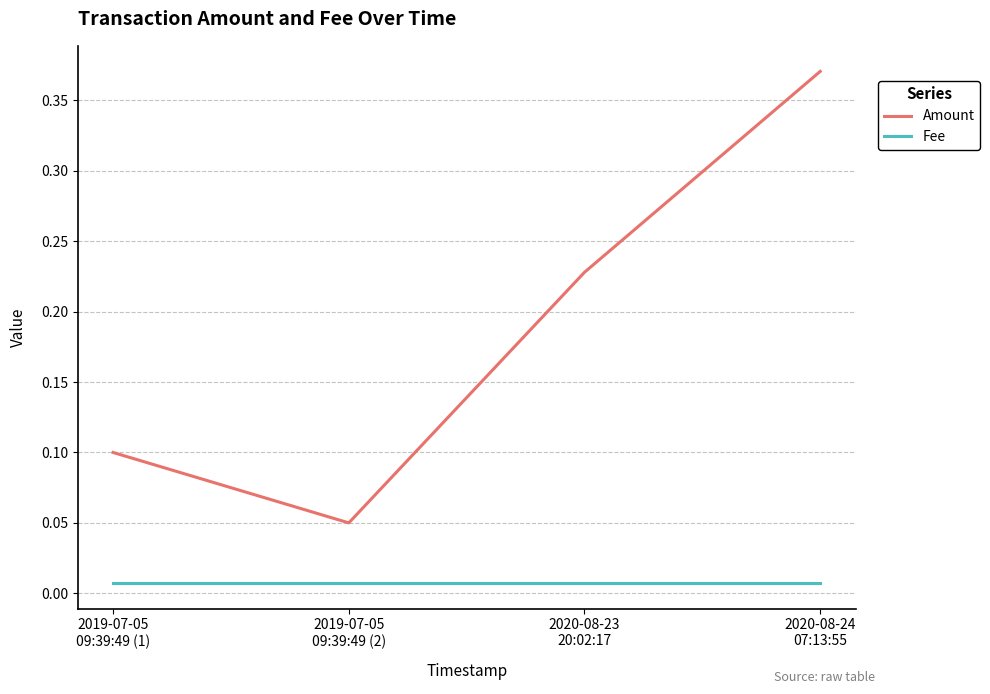

At how many categories does at least one series exceed 0?

4